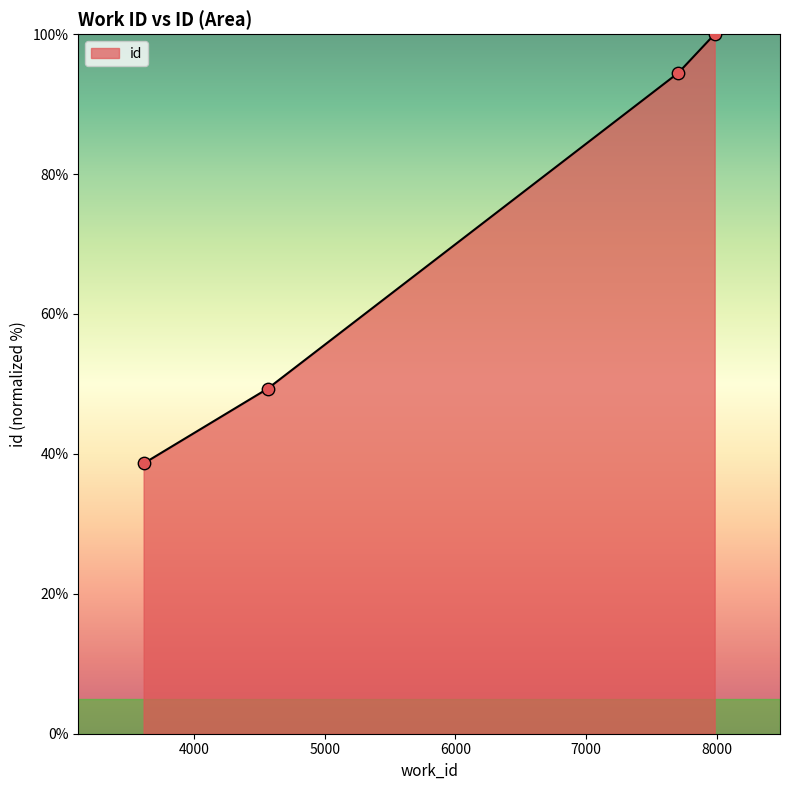

What is the greatest value displayed?

100.0